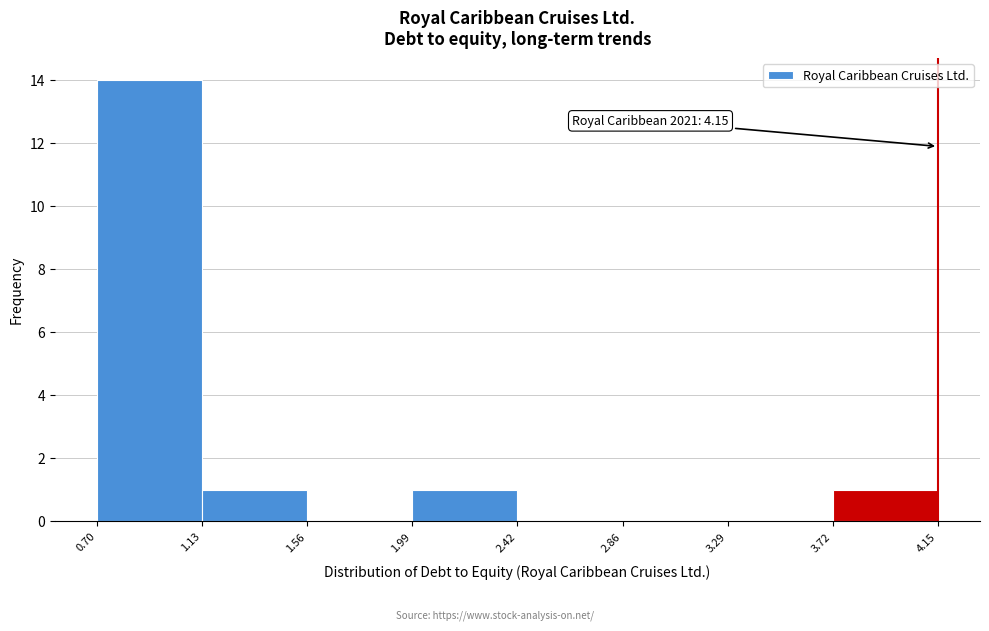

Over which range of the x-axis is the bar tallest?

0.70 to 1.13